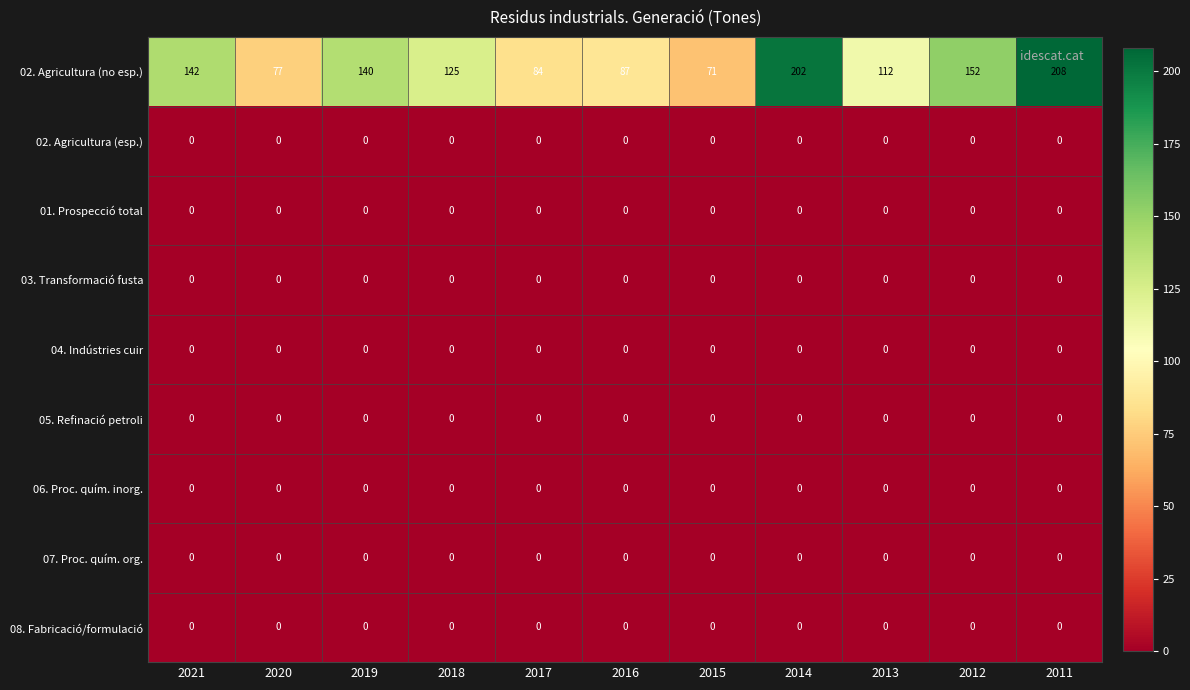

What is the difference between the highest and lowest values at 2011?

208